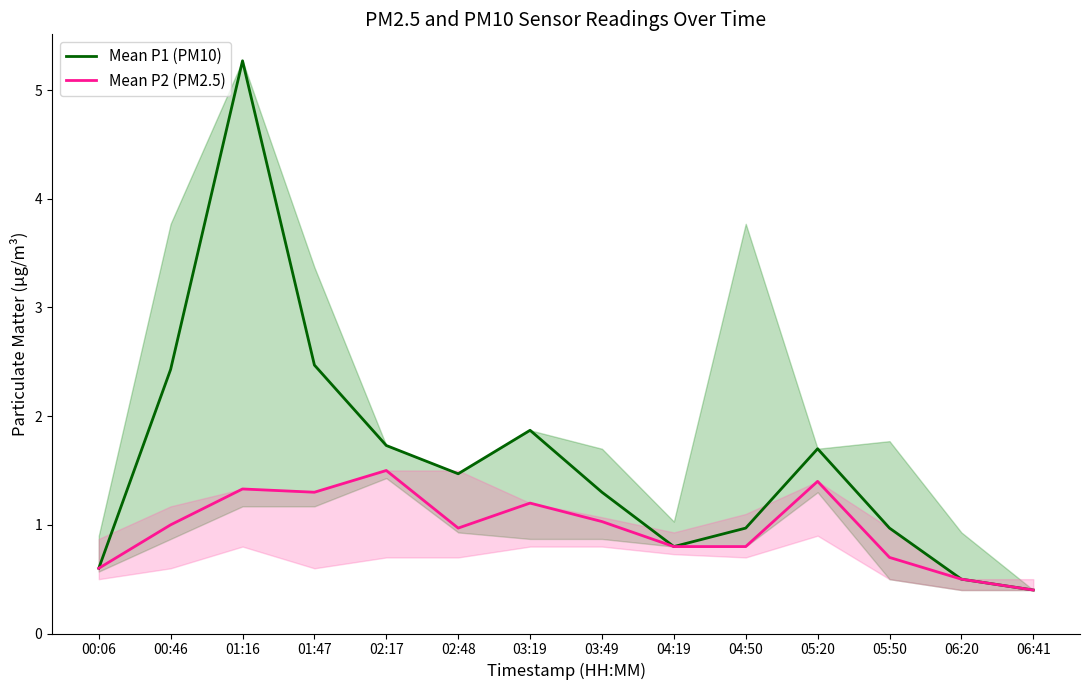

Reading left to right, extract all data points from this chart.

Mean P1 (PM10): 0.6	2.4	5.3	2.5	1.7	1.5	1.9	1.3	0.8	1.0	1.7	1.0	0.5	0.4
Mean P2 (PM2.5): 0.6	1.0	1.3	1.3	1.5	1.0	1.2	1.0	0.8	0.8	1.4	0.7	0.5	0.4